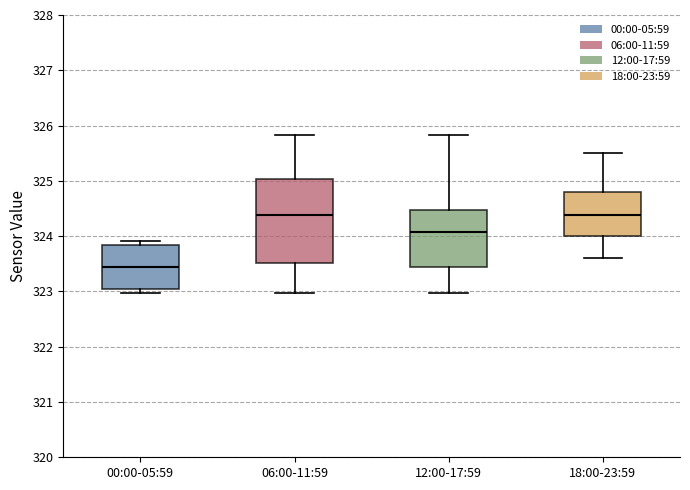

Where is the upper edge of the box for 00:00-05:59 on the y-axis? The values are not printed on the chart, so give them approximately, as read against the axis.

323.8